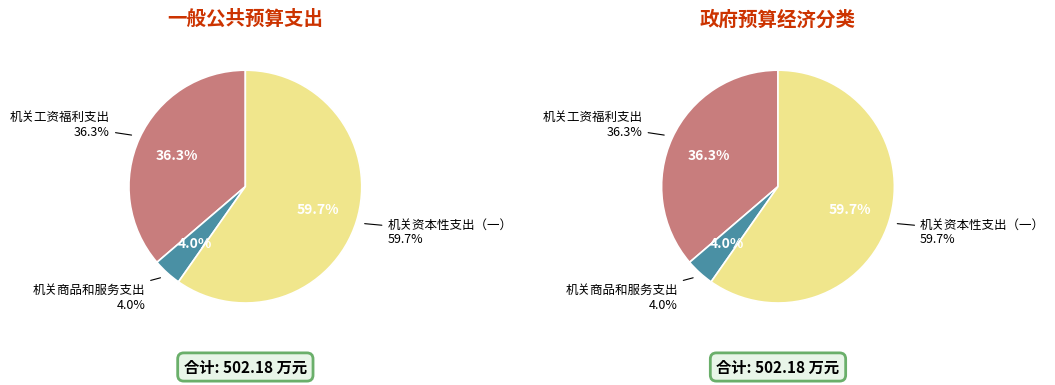

What percentage is the 机关商品和服务支出 slice, to the nearest percent?

4%